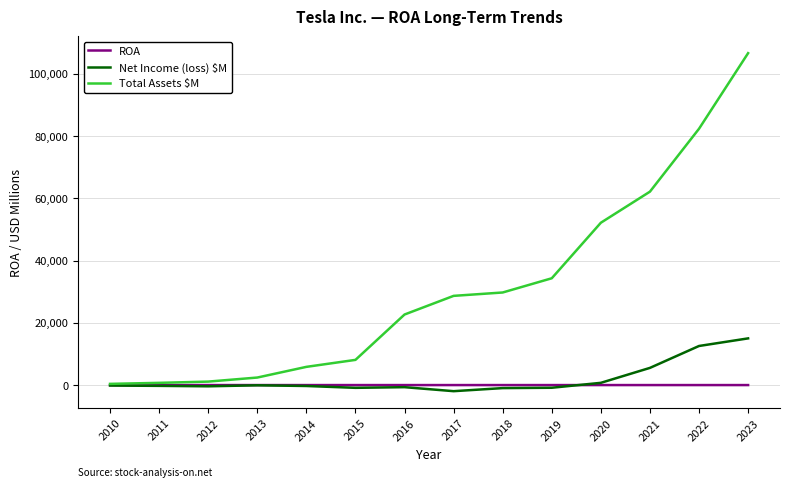

How many lines are shown in the chart?

3